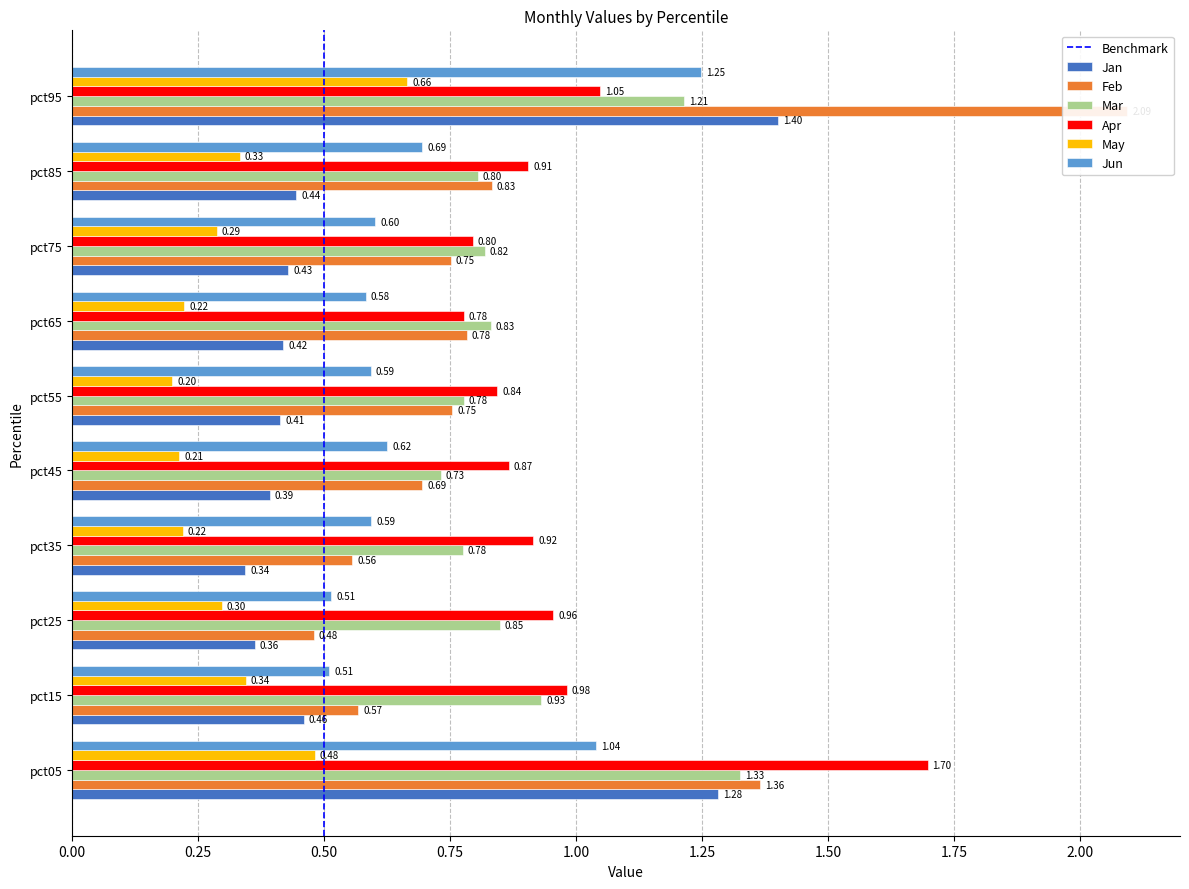

The Jan series shows 0.6 at pct25. True or false?

False